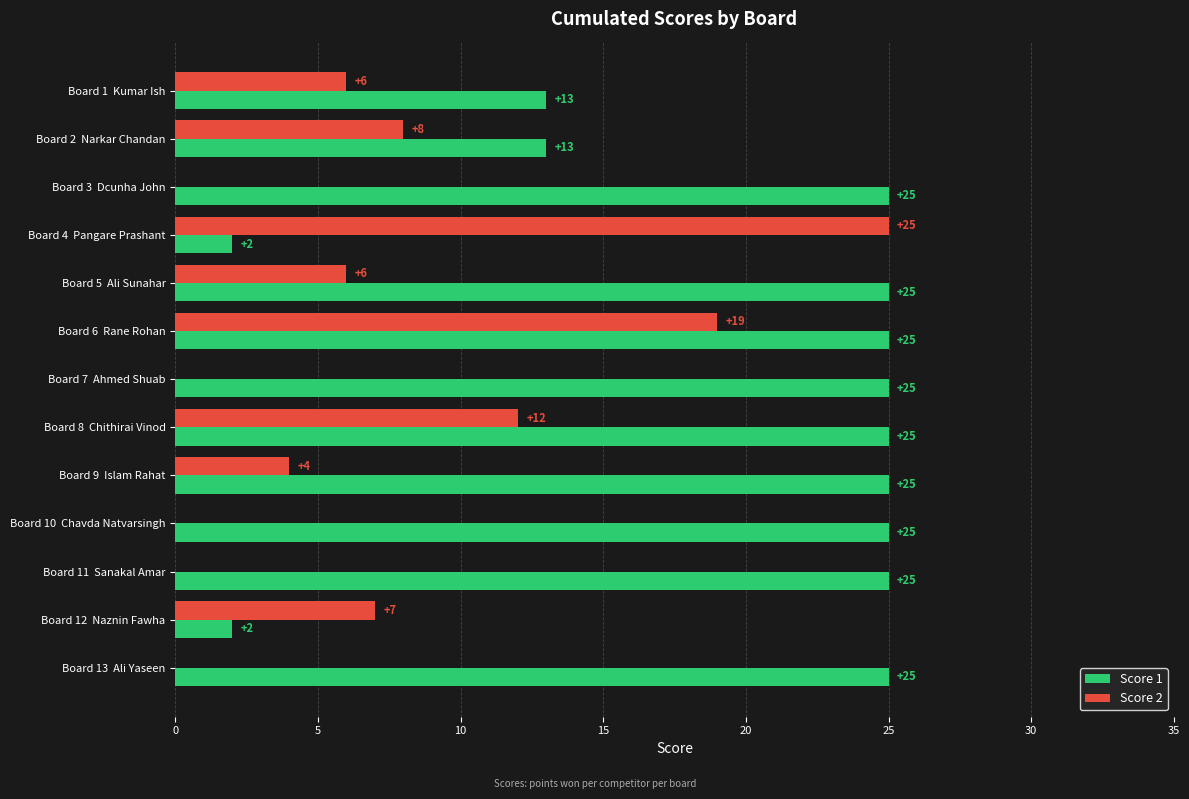

The value of Score 2 at Board 12  Naznin Fawha is 7. True or false?

True